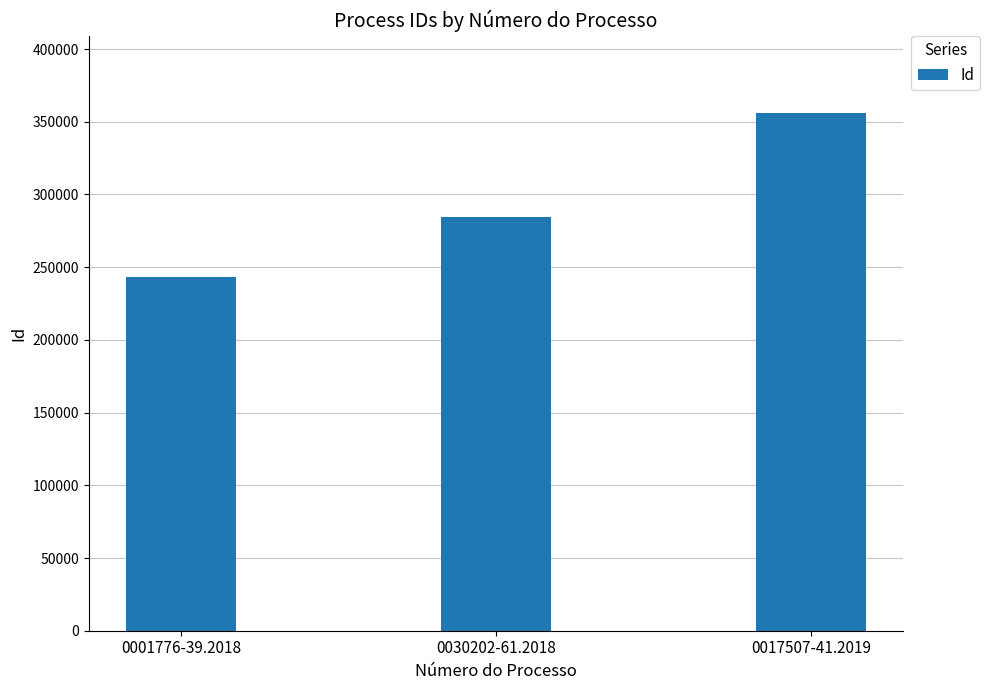

What is the label of the 3rd bar from the left?

0017507-41.2019